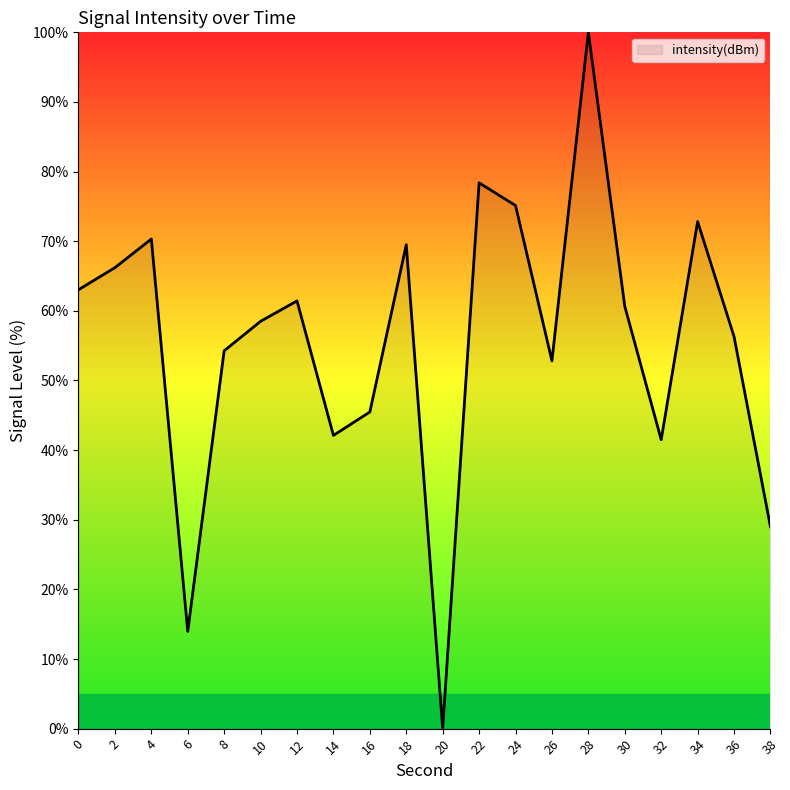

What is the difference between the second highest and second lowest values?

64.4